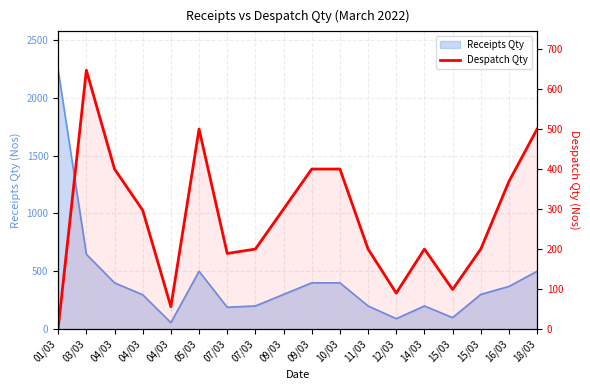

Which category has the highest value across all series?

03/03